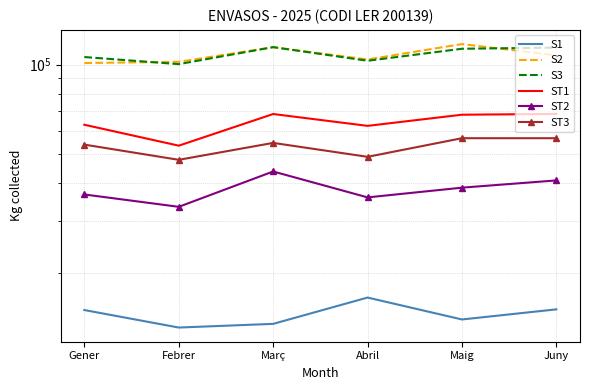

What position from the right is Juny?

1